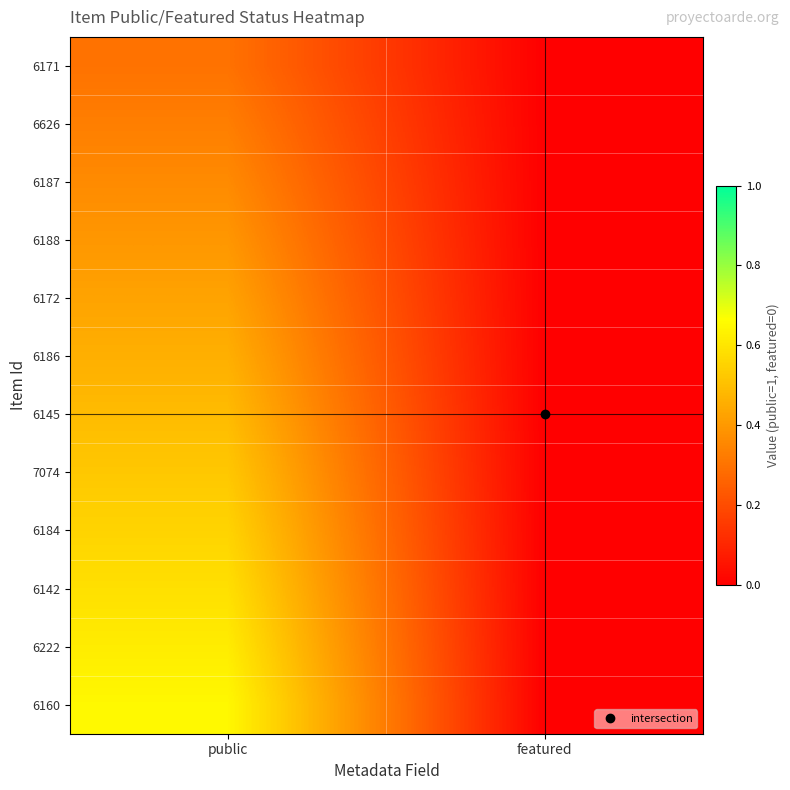

At which category is the sum across all series the highest?

public